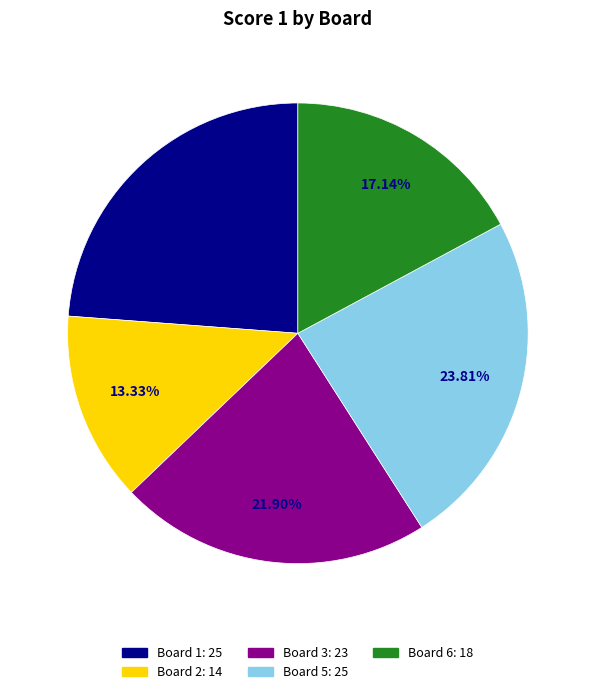

Is there any slice that represents more than half of the pie?

No